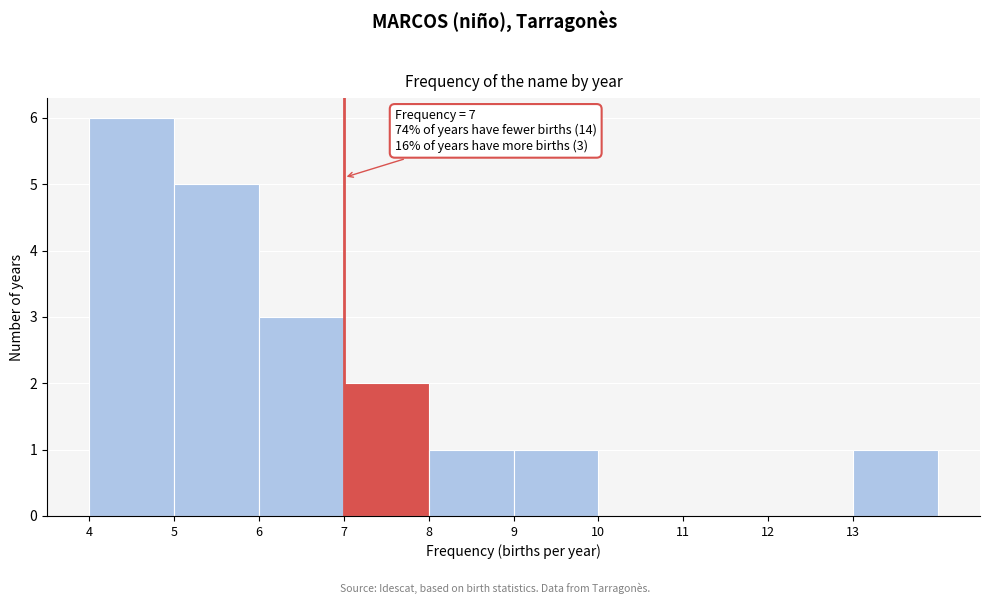

Which range on the x-axis has the tallest bar?

4 to 5